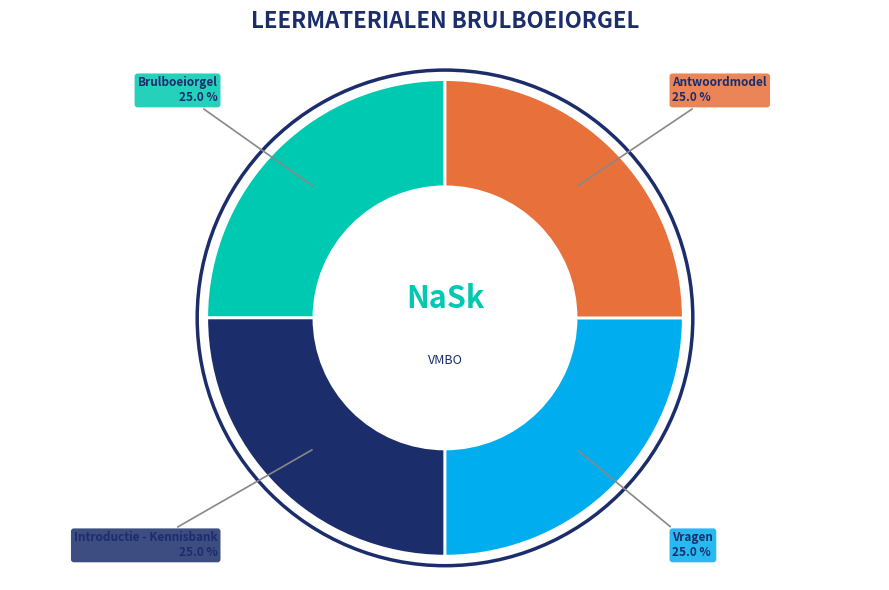

Is there a majority slice in this chart?

No